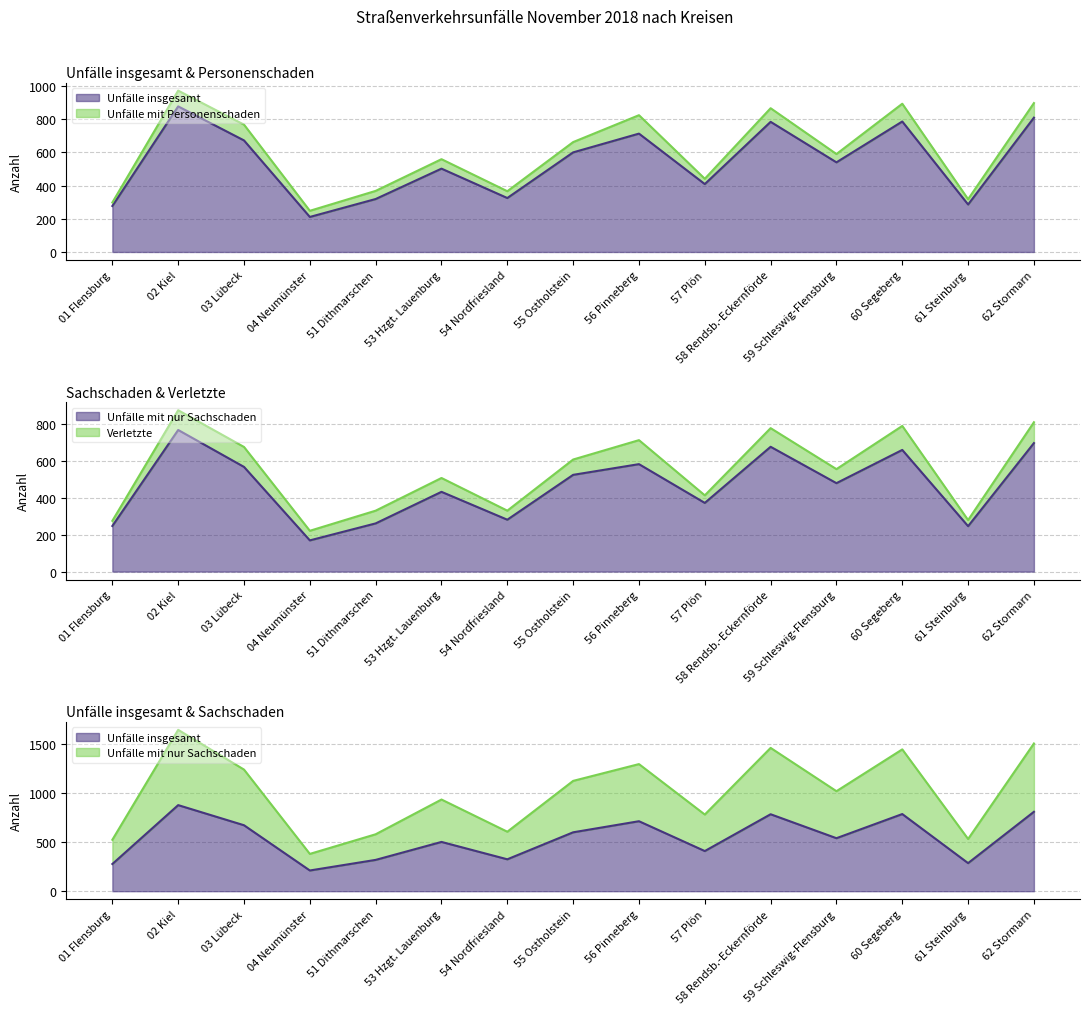

Does the chart display data point markers on the line(s)?

No